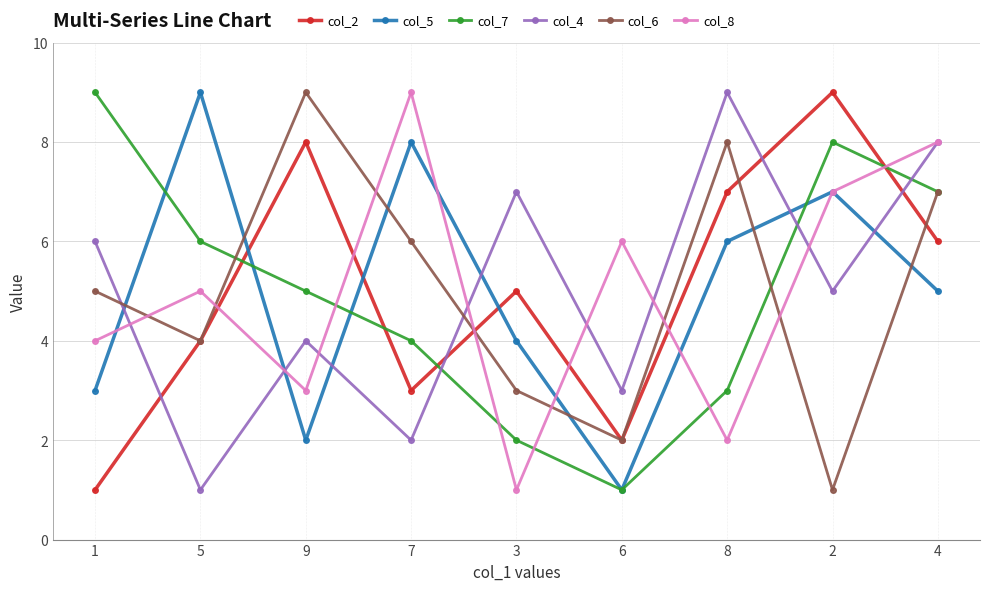

Where does the col_7 series first go above 5?

1